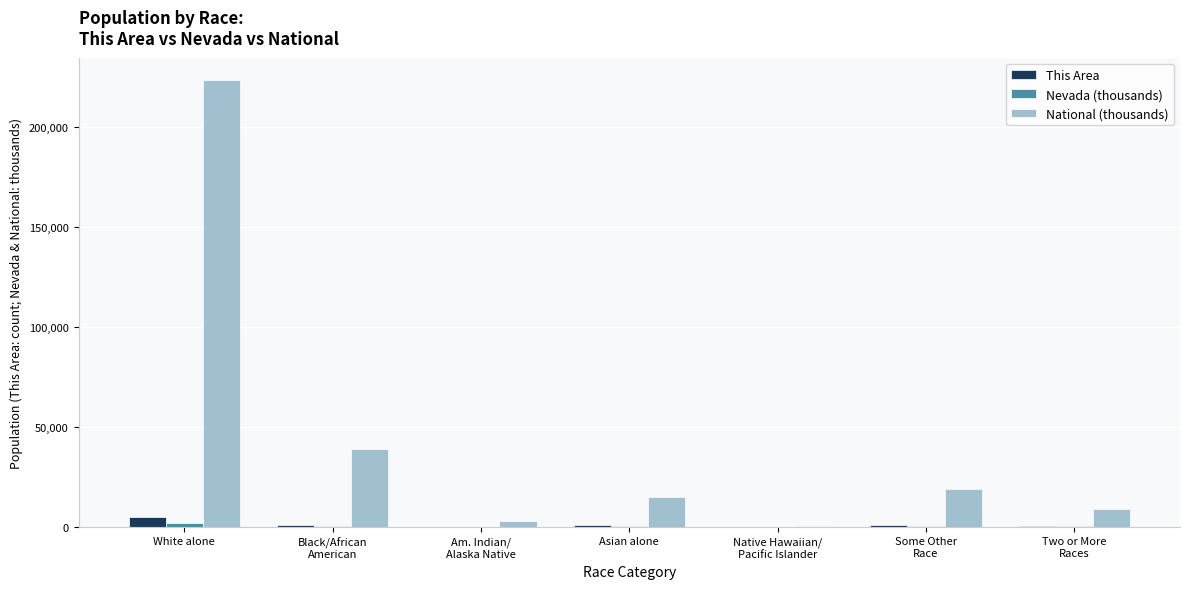

What is the greatest value displayed?

223553.3